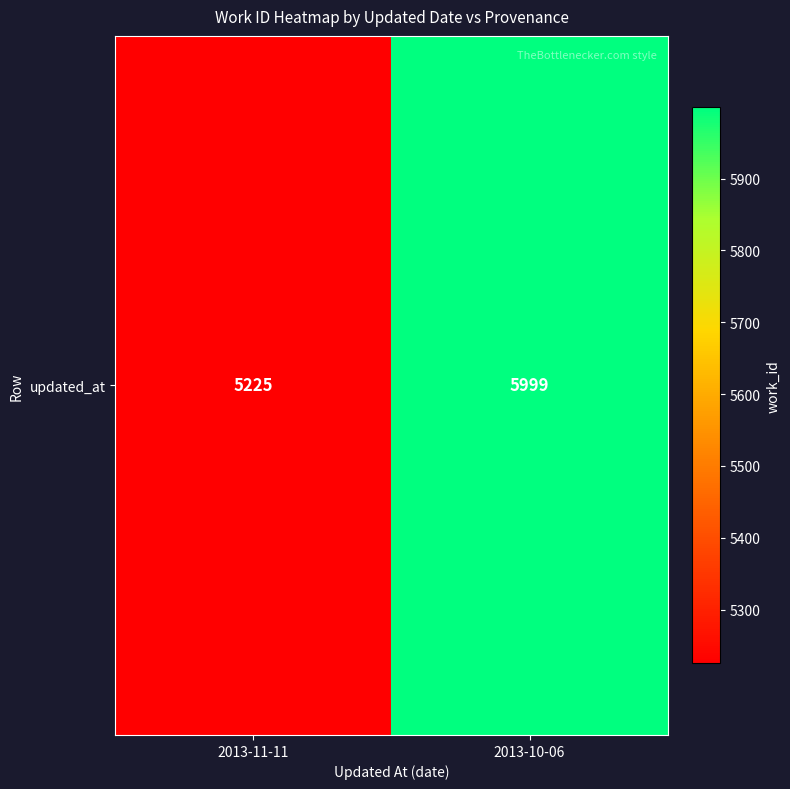

Is it true that the value at 2013-11-11 is 5225?

True